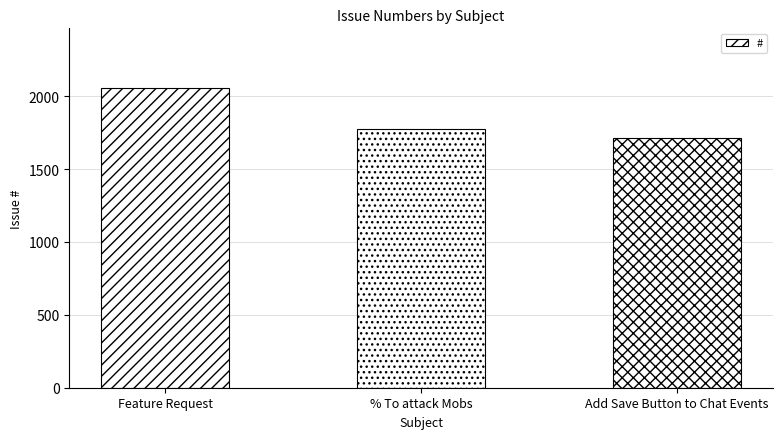

Where is the data nearest to the value 1882?

% To attack Mobs